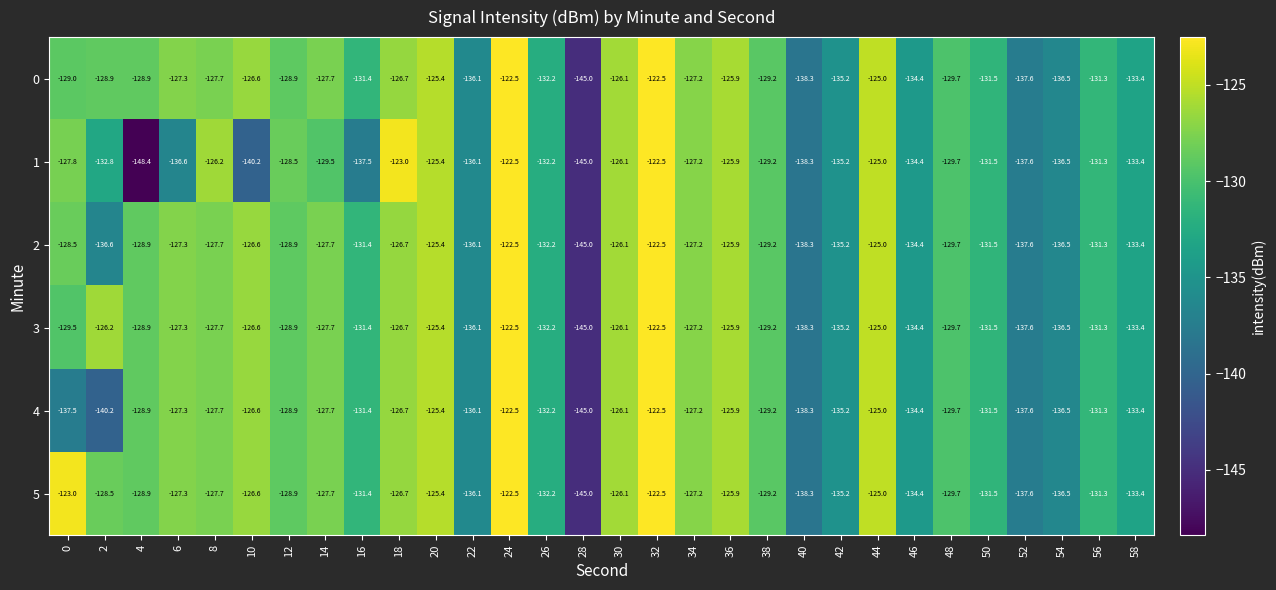

What is the difference between the 0 values at 52 and 20?

12.2